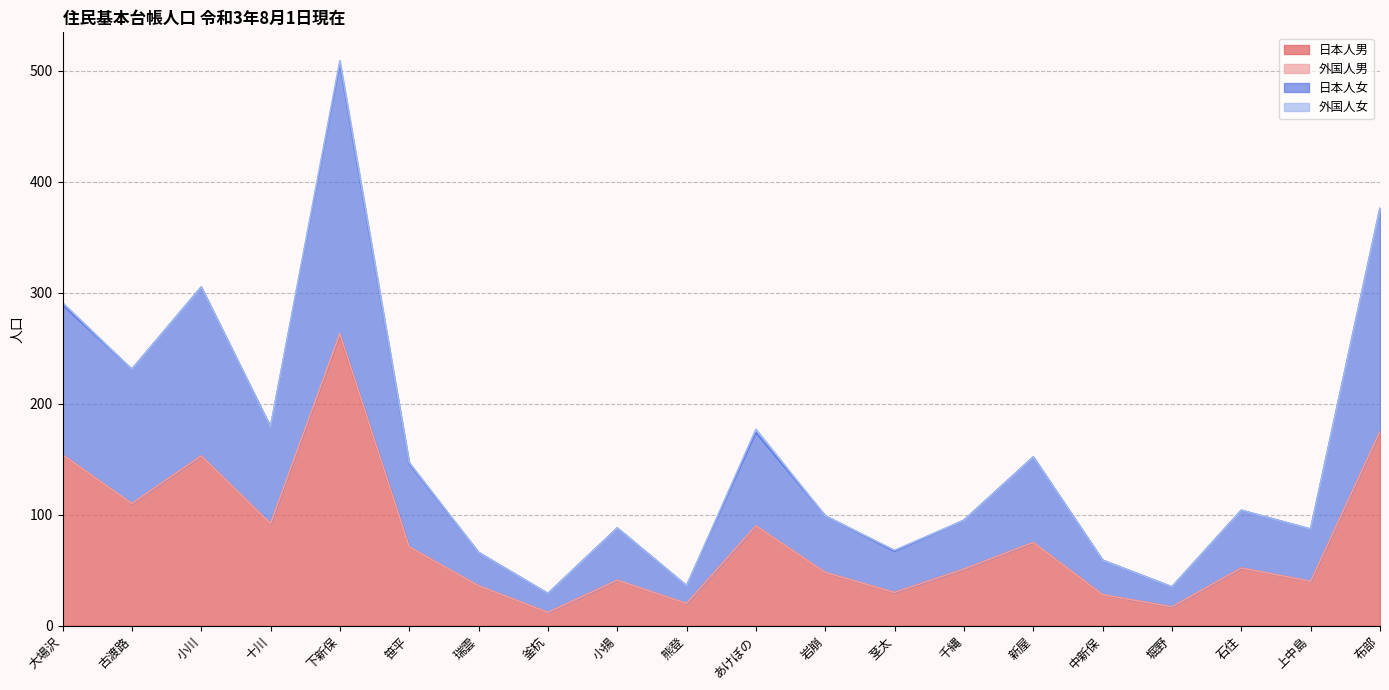

What is the difference between the 日本人男 values at 古渡路 and 十川?

18